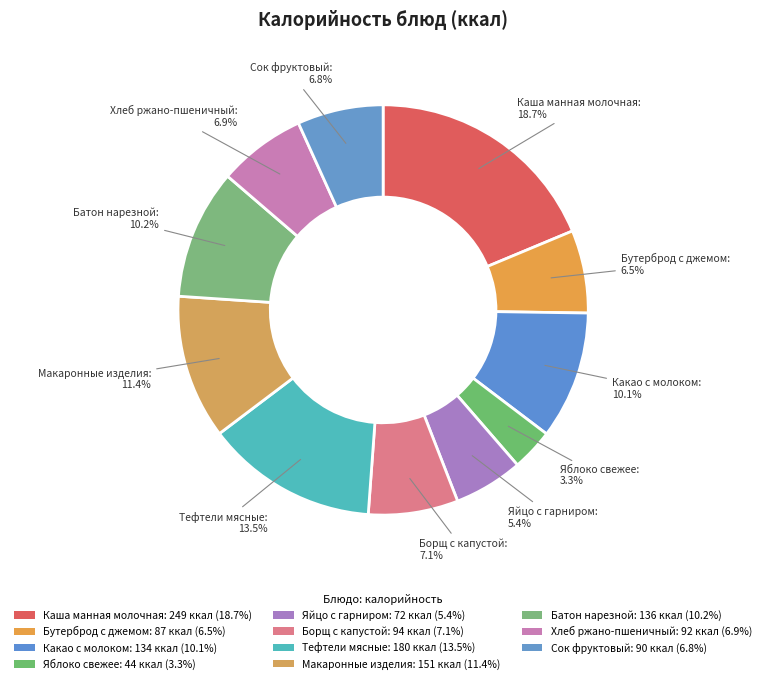

What is the largest slice in the pie chart?

Каша манная молочная